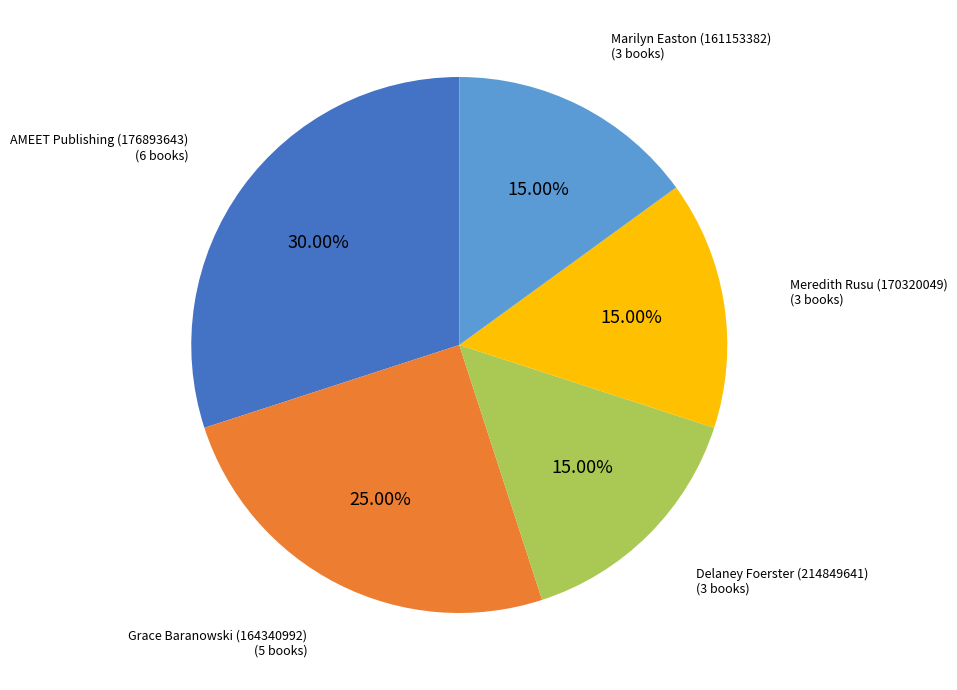

To the nearest percent, what is the combined percentage of Delaney Foerster (214849641) and Grace Baranowski (164340992)?

40%